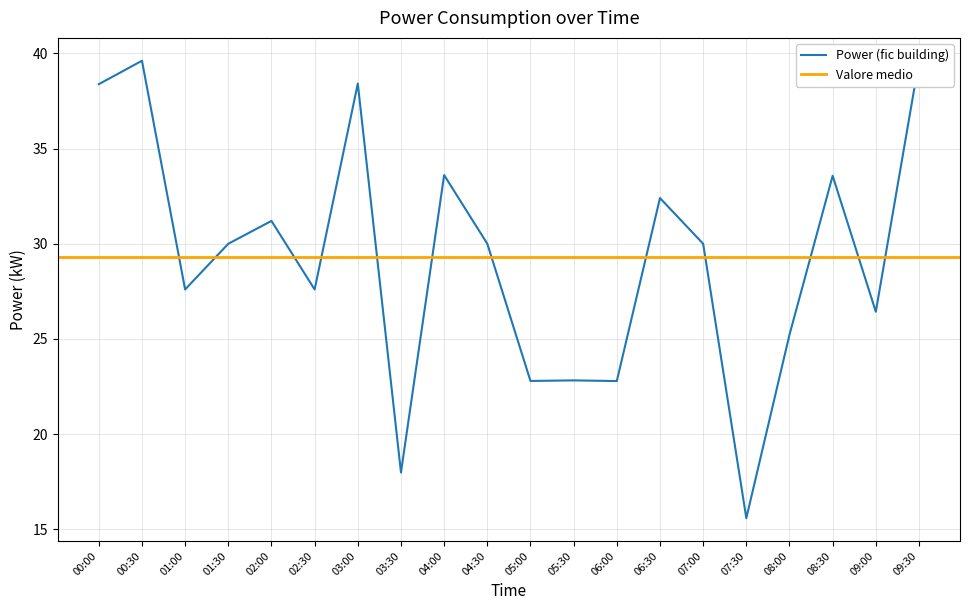

The value of Power (fic building) at 03:30 is 6.9. True or false?

False